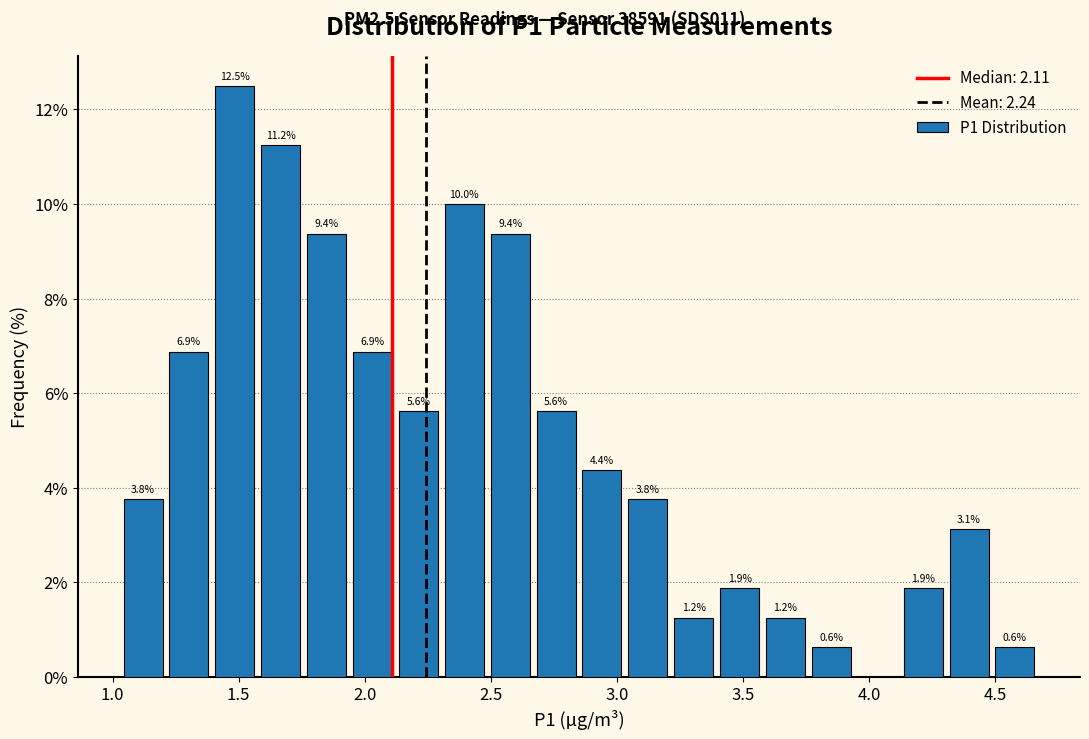

Read against the x-axis, roughly where is the centre of the tallest bar?

1.50